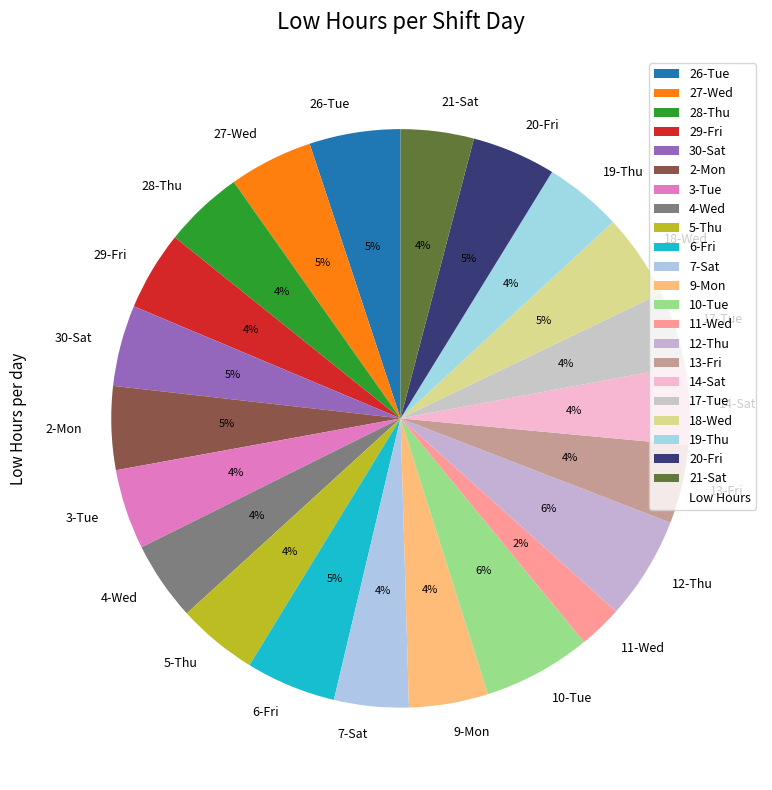

To the nearest percent, what is the difference between the largest and smallest slice percentages?

4%